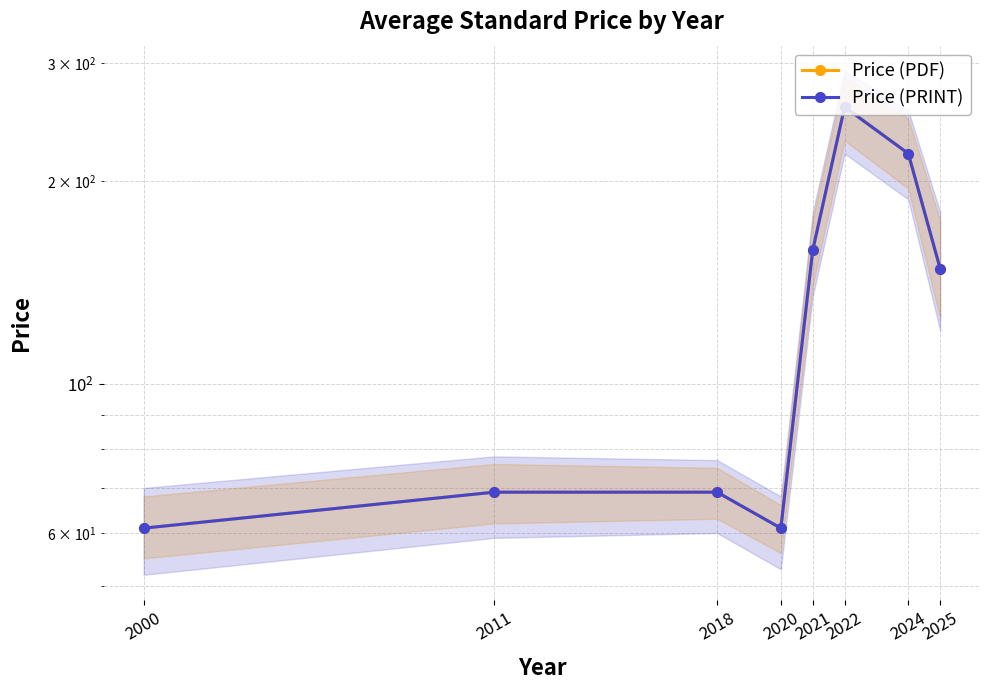

At which category is the sum across all series the highest?

2022